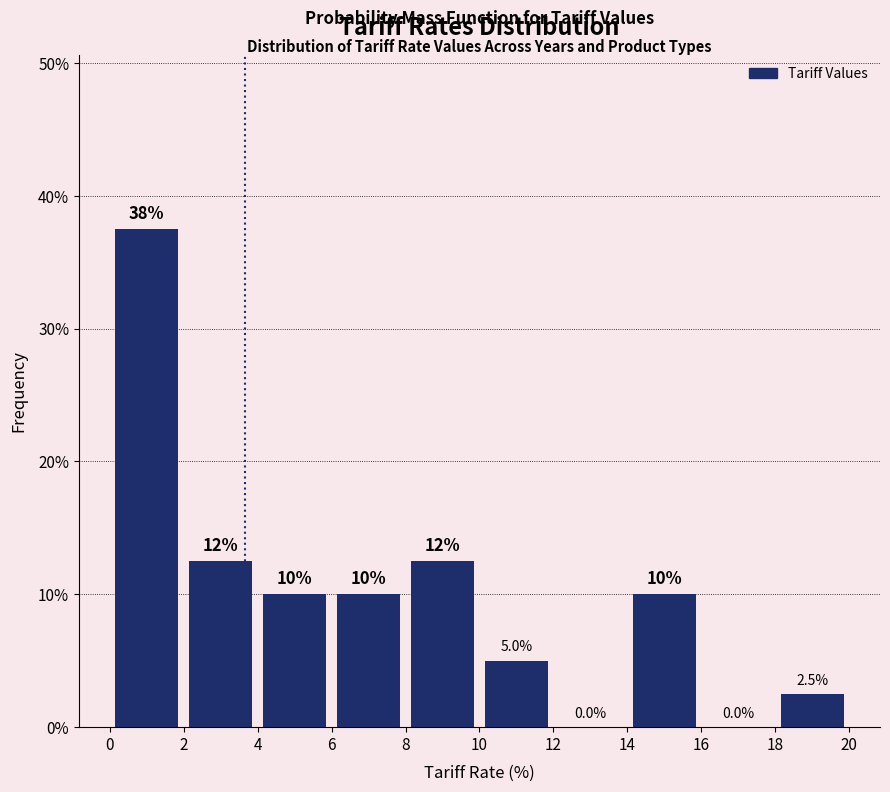

Over which range of the x-axis is the bar tallest?

0 to 2